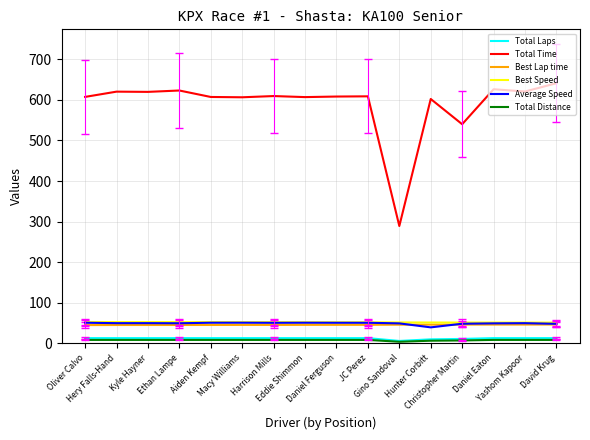

Which series has the largest total across all categories?

Total Time